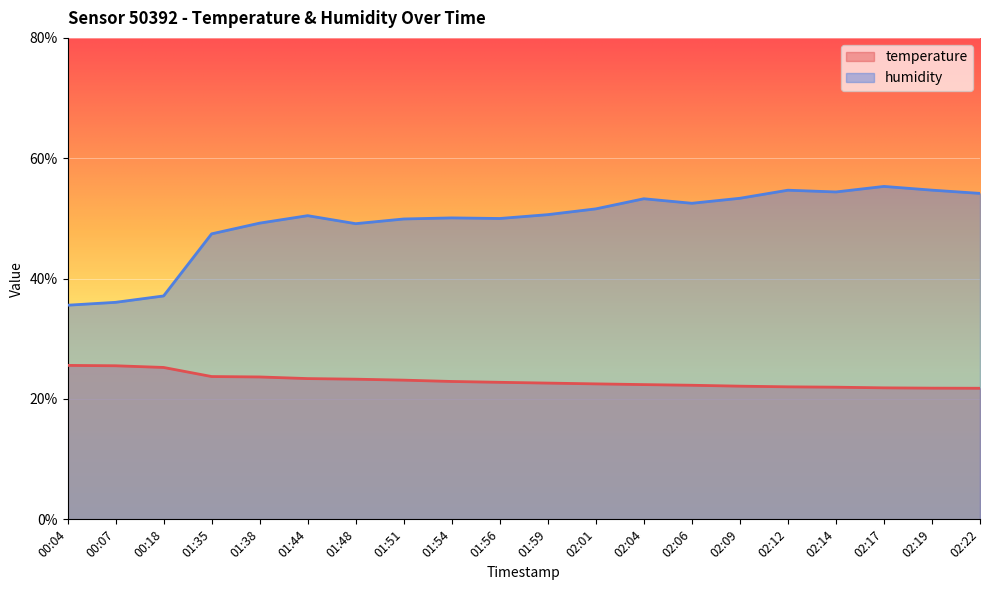

What are all the series names shown in the legend?

temperature, humidity